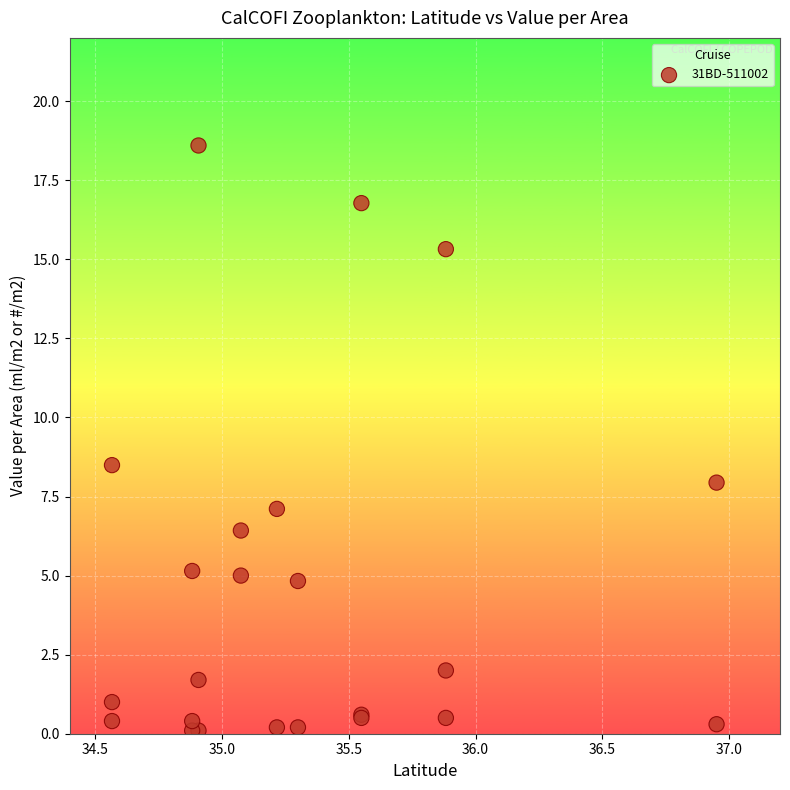

What Y value in the scatter plot is closest to 9?

8.5